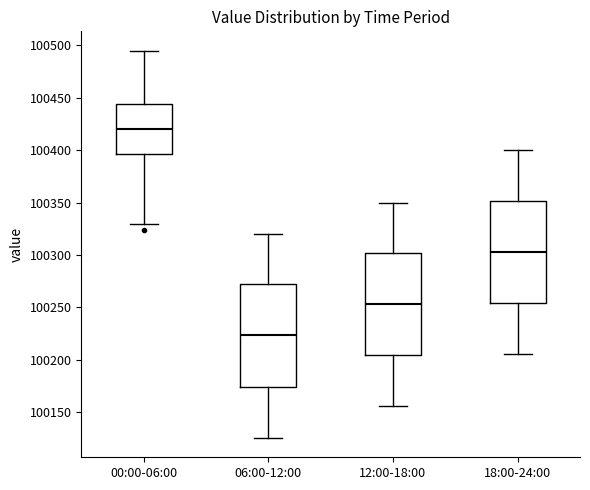

Reading left to right, read every box against the y-axis: the position of its median line, the range the box covers, and the ends of its whiskers. The values are not printed on the chart, so give them approximately, as read against the axis.

00:00-06:00: median 100420, box 100395 to 100445, whiskers 100330 to 100495
06:00-12:00: median 100225, box 100175 to 100270, whiskers 100125 to 100320
12:00-18:00: median 100255, box 100205 to 100300, whiskers 100155 to 100350
18:00-24:00: median 100305, box 100255 to 100350, whiskers 100205 to 100400